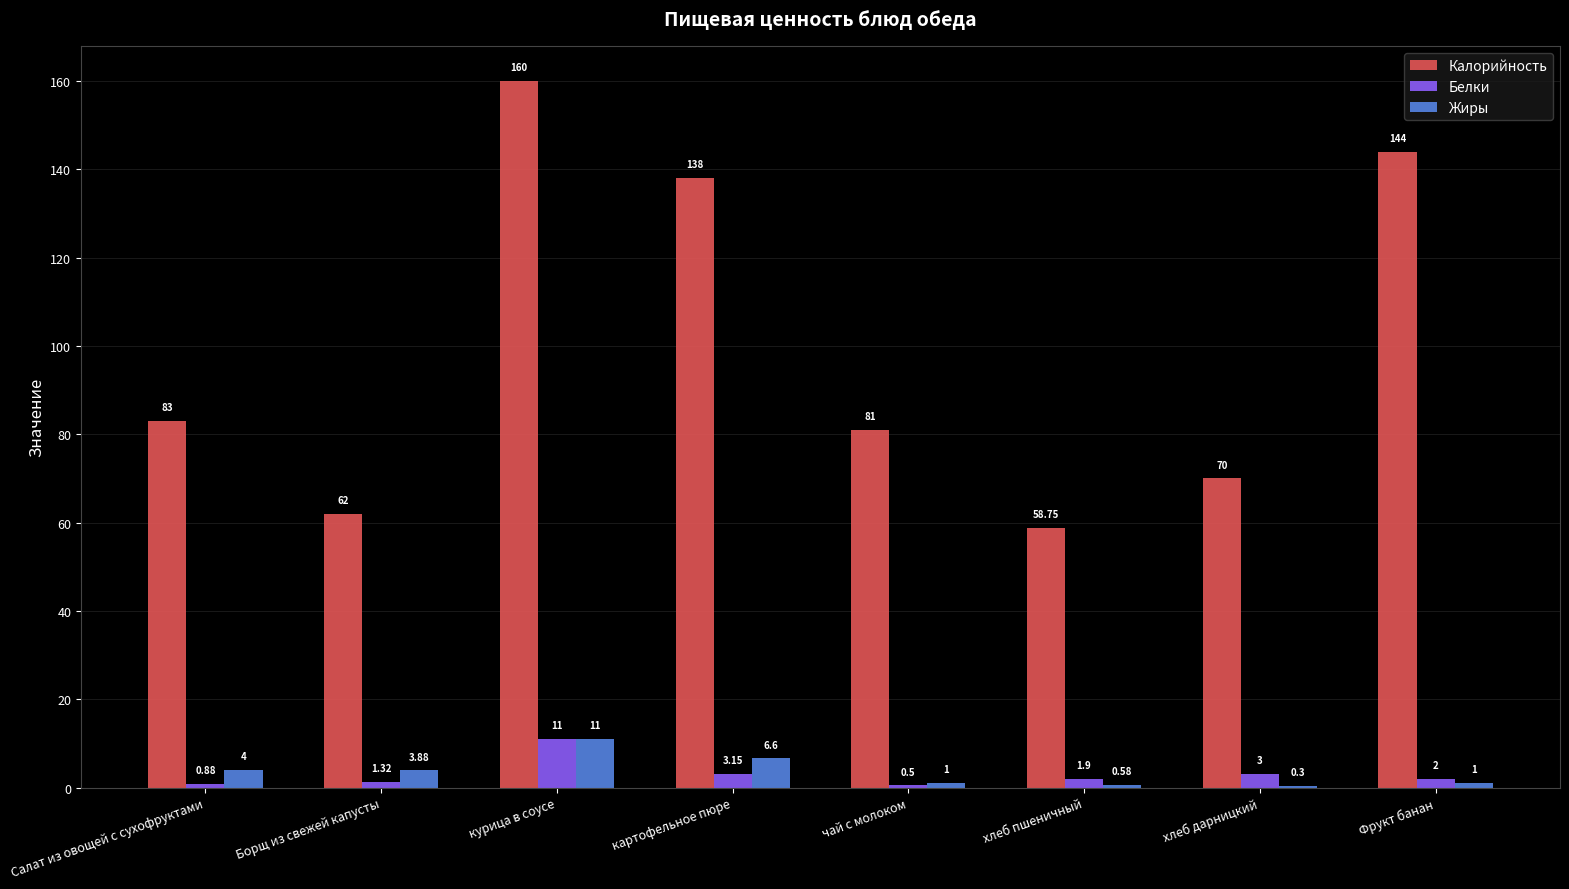

Is the value of Белки at картофельное пюре greater than the value of Калорийность at Борщ из свежей капусты?

No